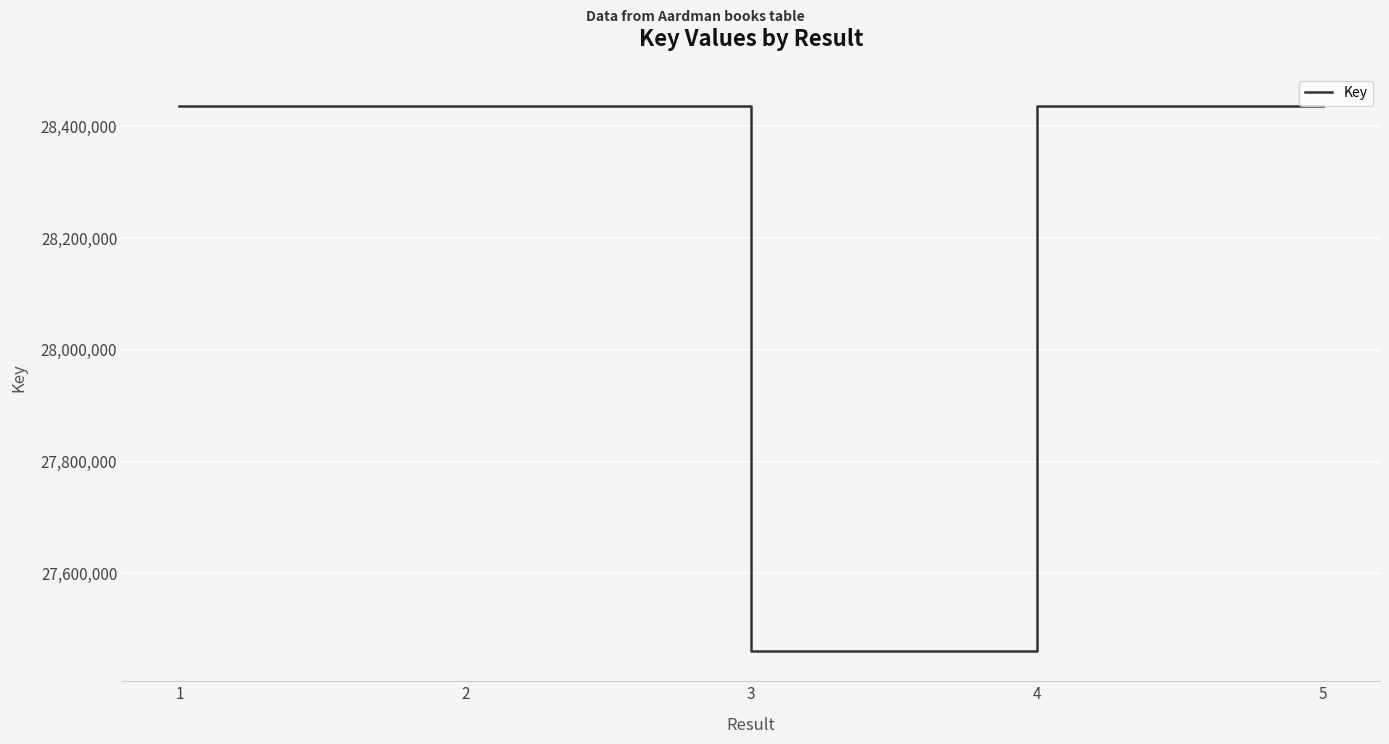

Does the chart have visible grid lines?

Yes